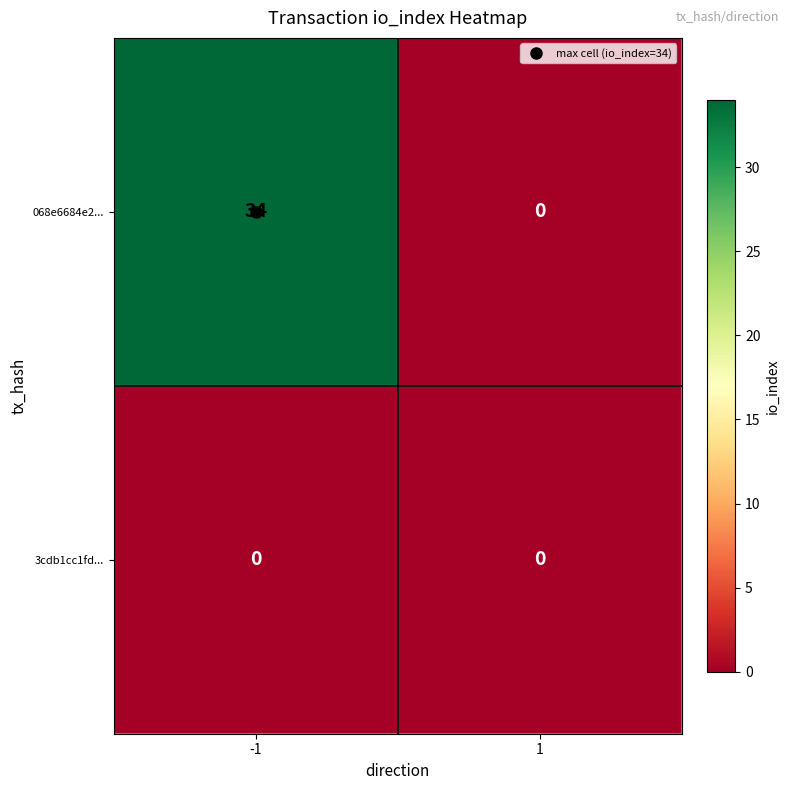

Rank the series by their maximum value, from highest to lowest.

068e6684e2..., 3cdb1cc1fd...